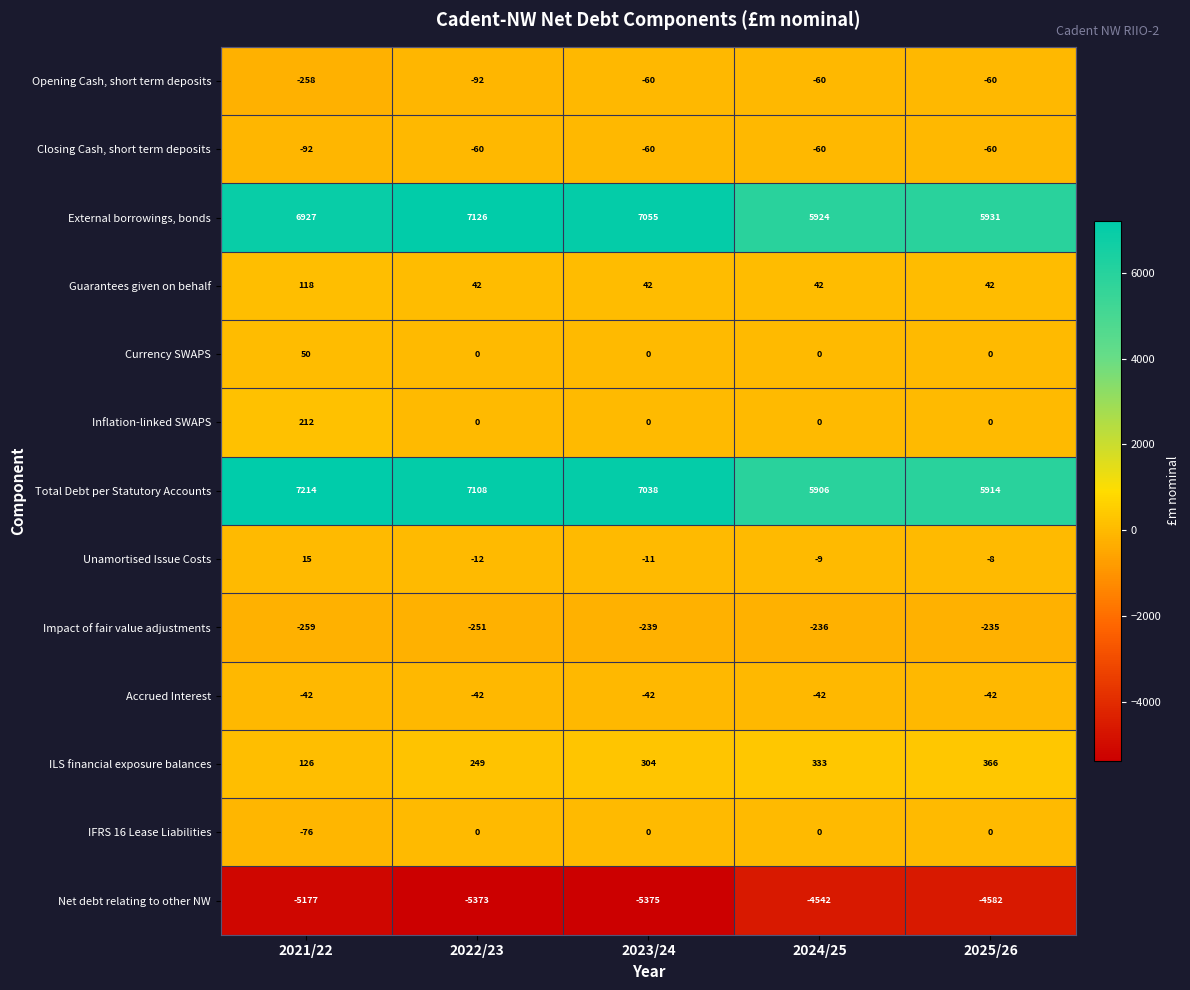

At how many categories does at least one series exceed 3797?

5